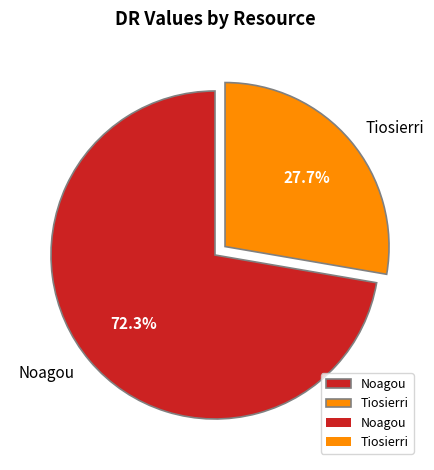

To the nearest percent, what is the average slice percentage?

50%